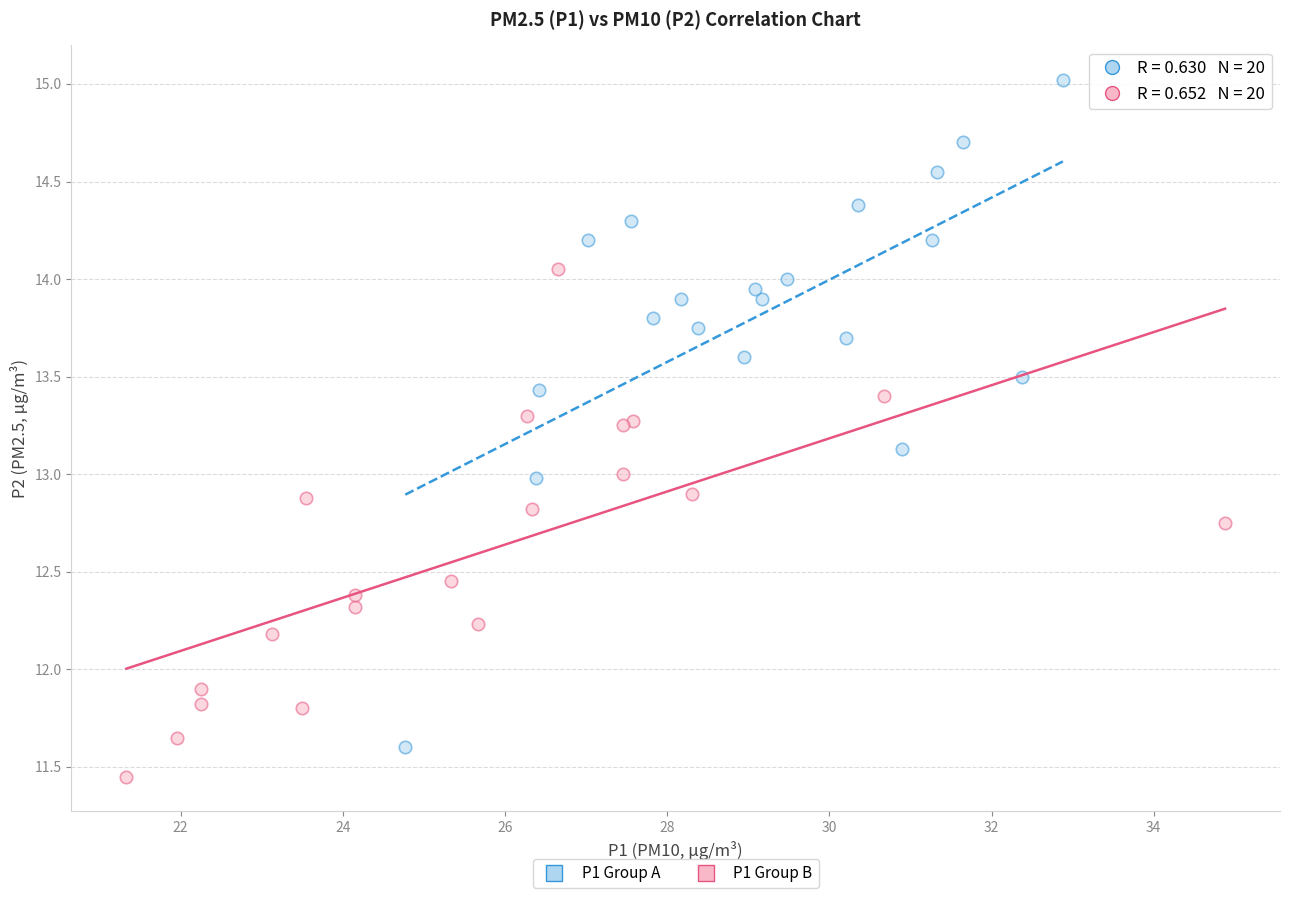

Which series has the widest spread of Y values?

P1 Group A